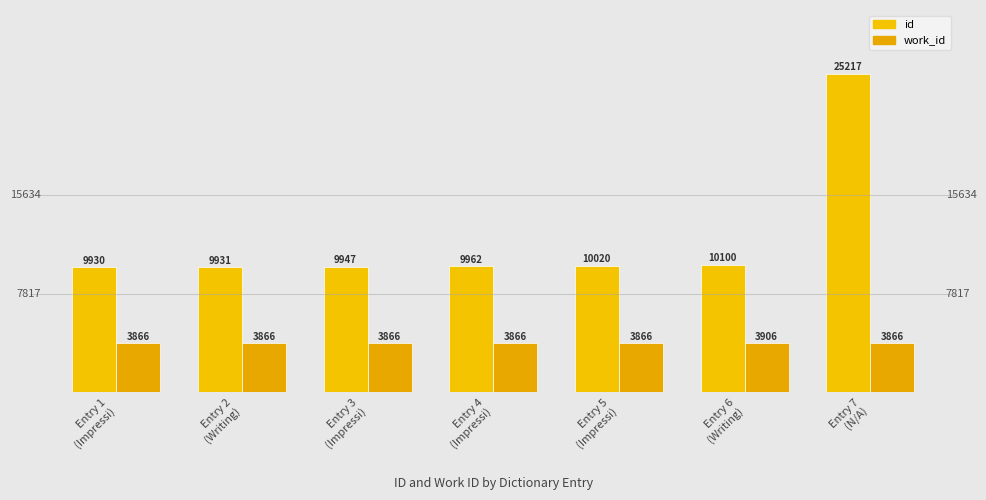

The value of work_id at Entry 1
(Impressi) is 3866. True or false?

True